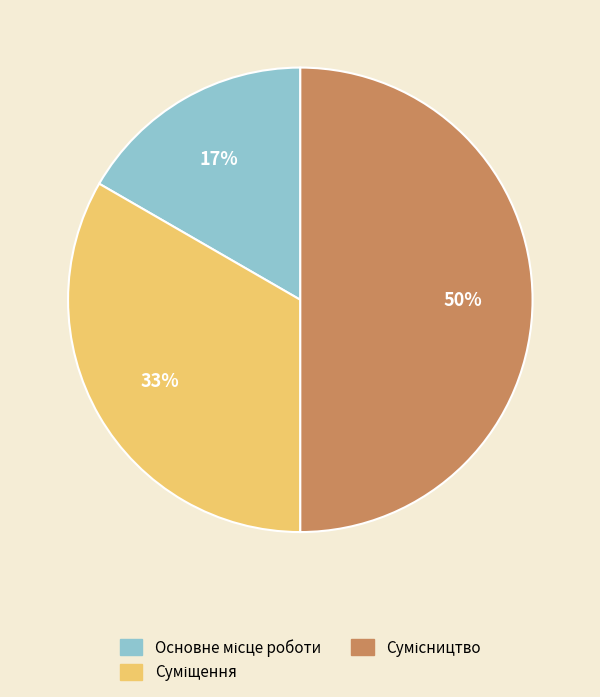

To the nearest percent, what is the average slice percentage?

33%